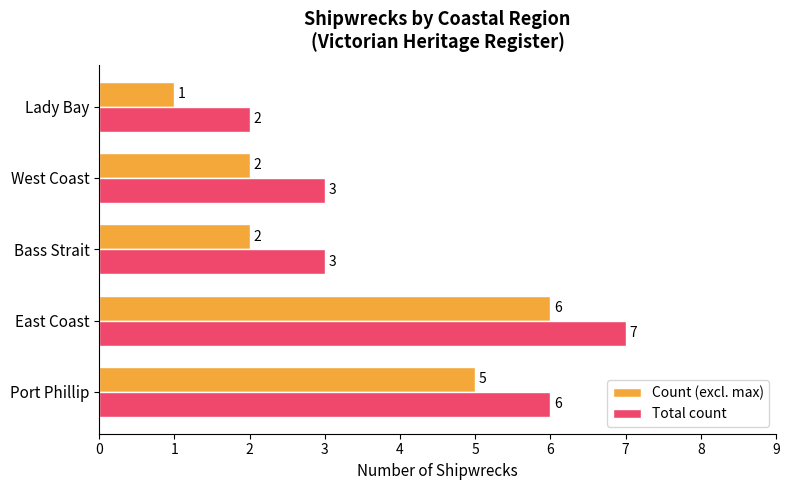

What value does the Count (excl. max) series have at East Coast?

6